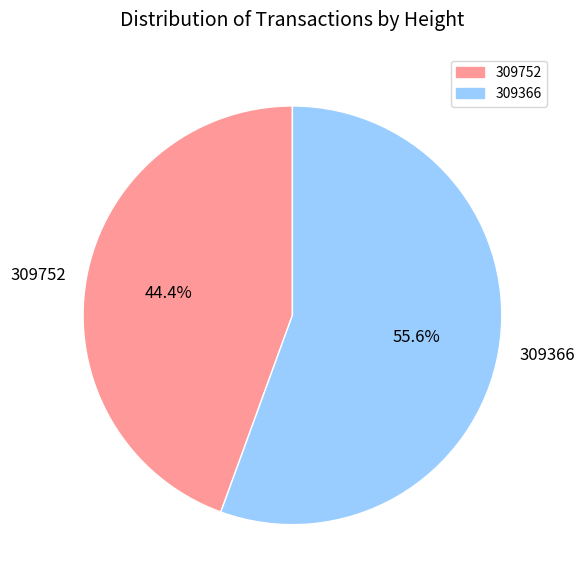

Combined, do 309752 and 309366 account for over 50%?

Yes